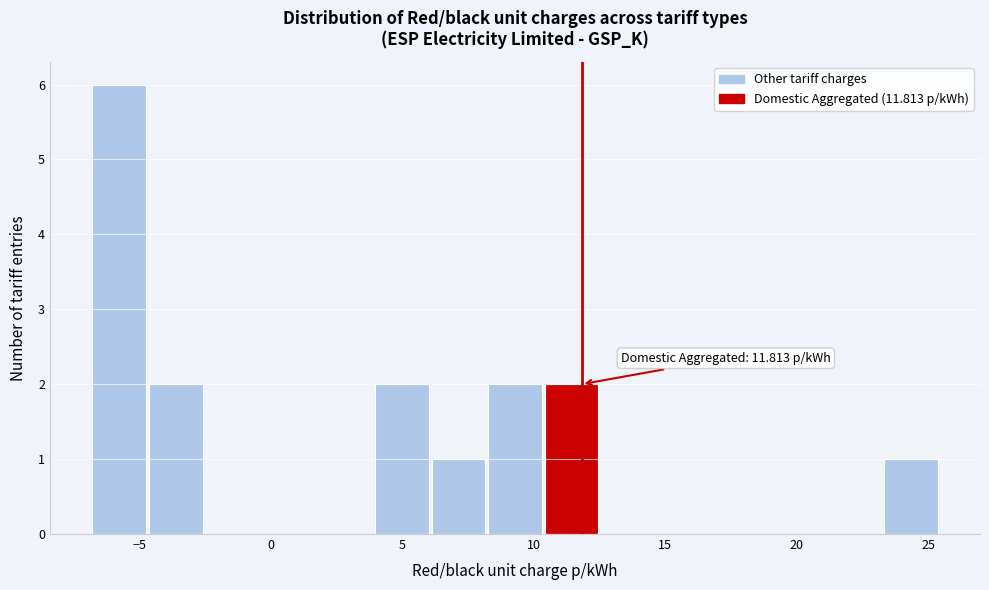

Over which range of the x-axis is the bar tallest?

-7.0 to -4.5